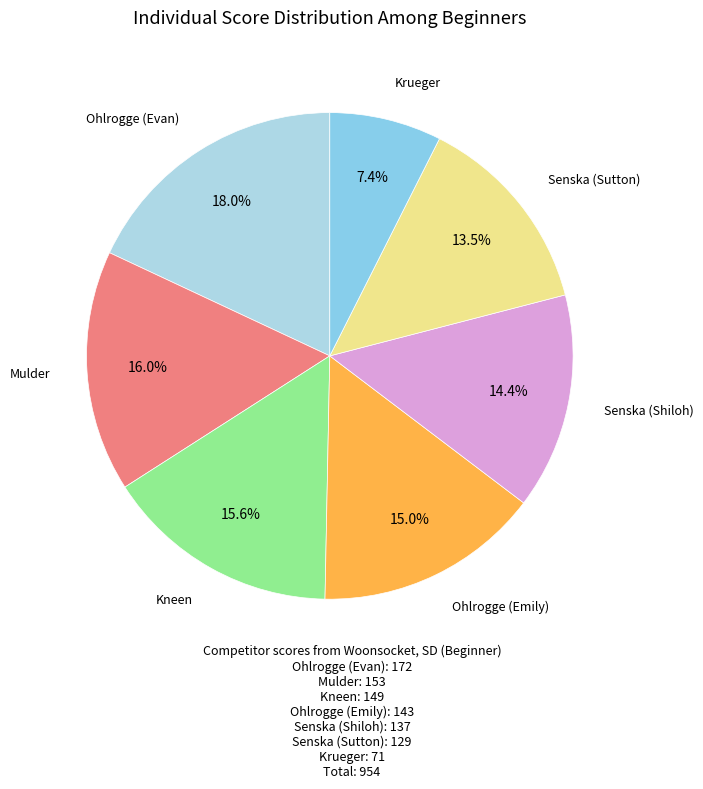

Count the number of slices in the pie.

7